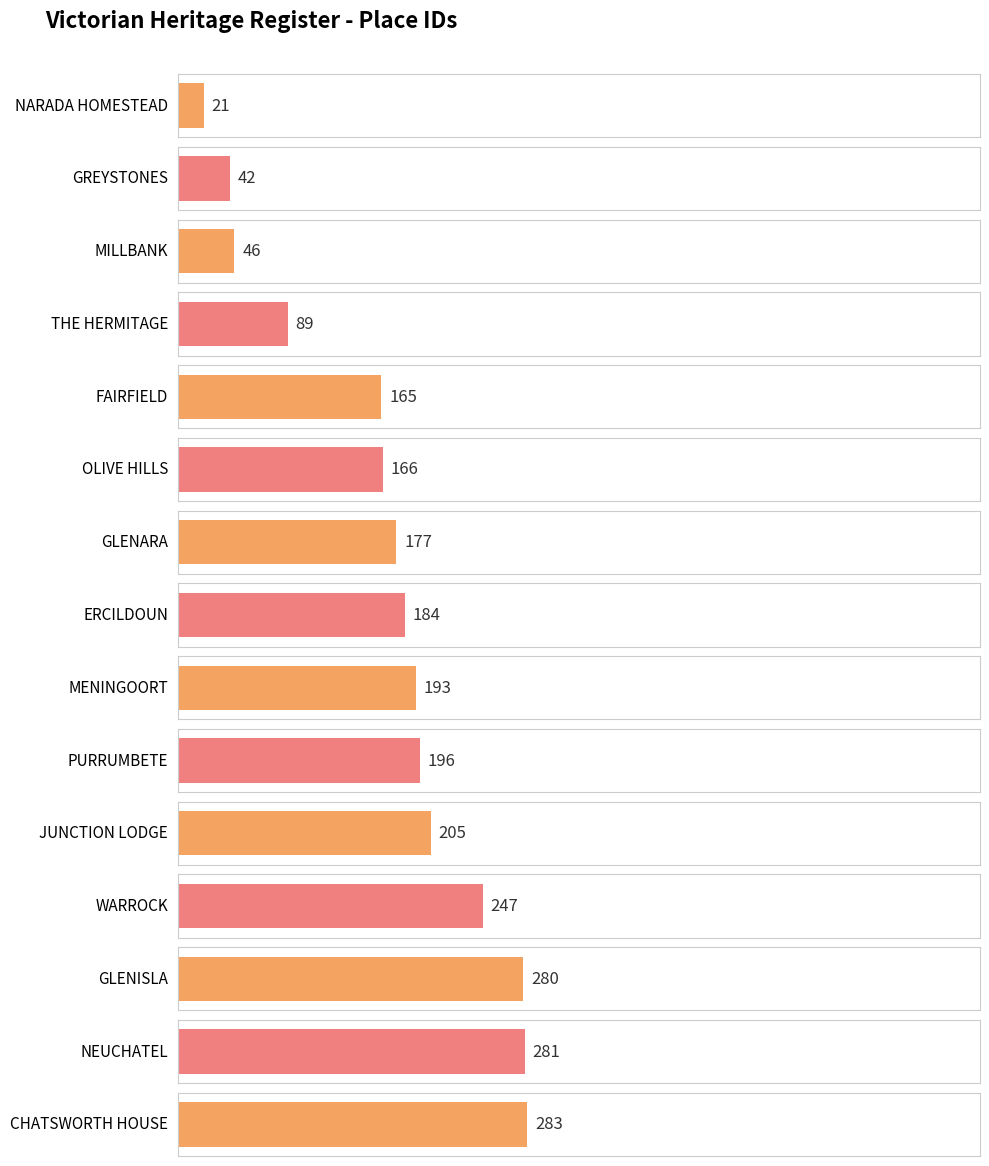

What value does the data have at GLENISLA, to the nearest 50?

300